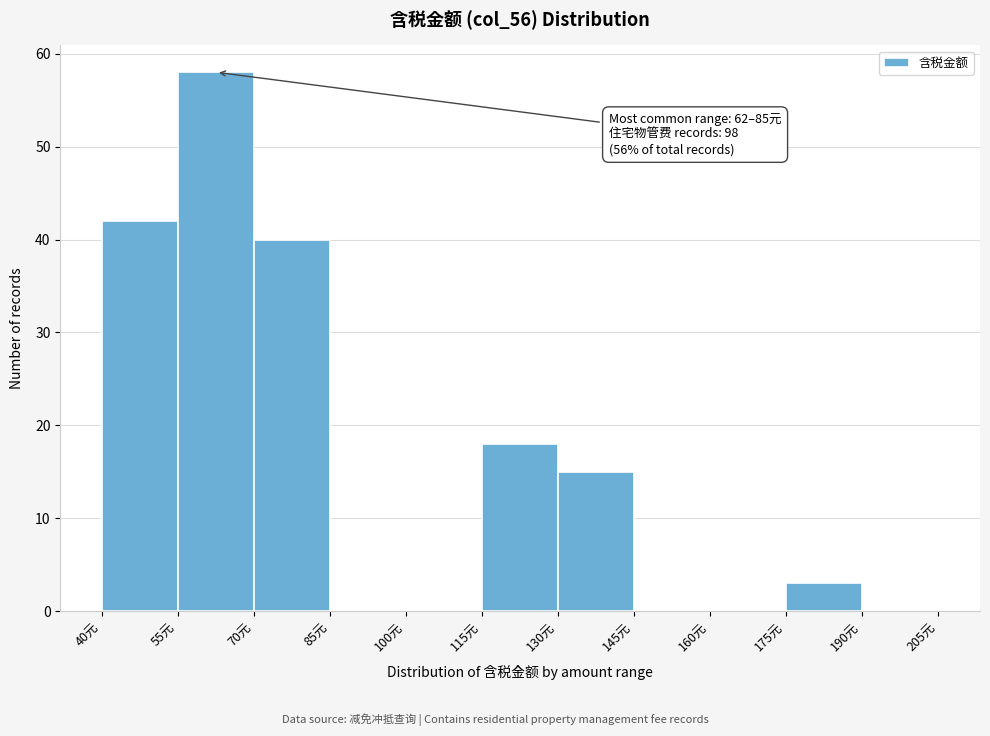

Which range on the x-axis has the tallest bar?

55 to 70